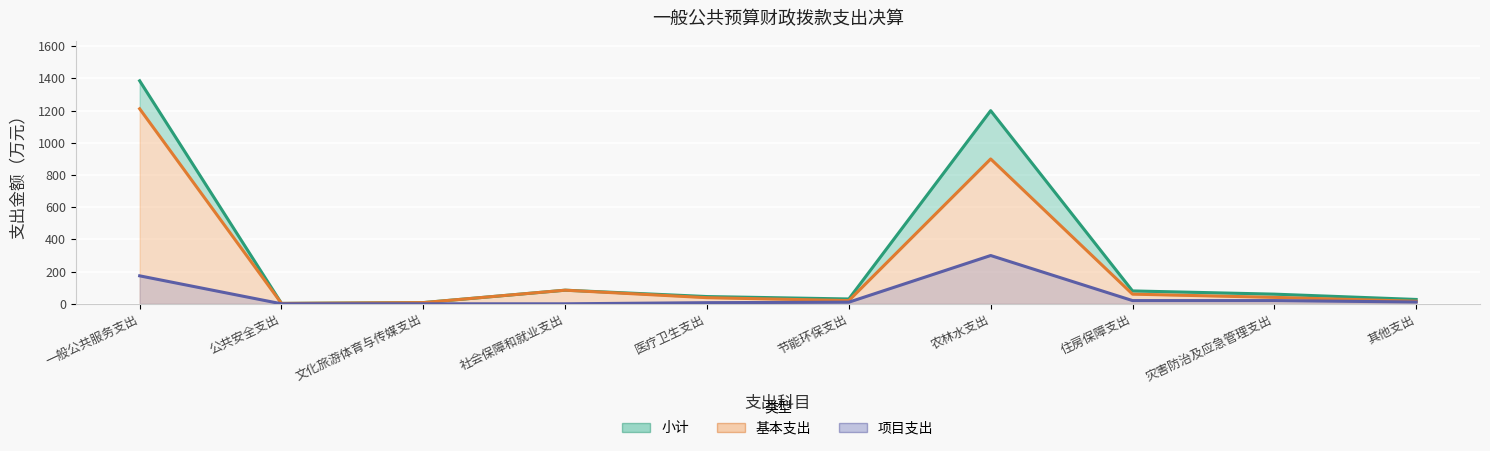

List the series in order of their overall mean, lowest first.

项目支出, 基本支出, 小计